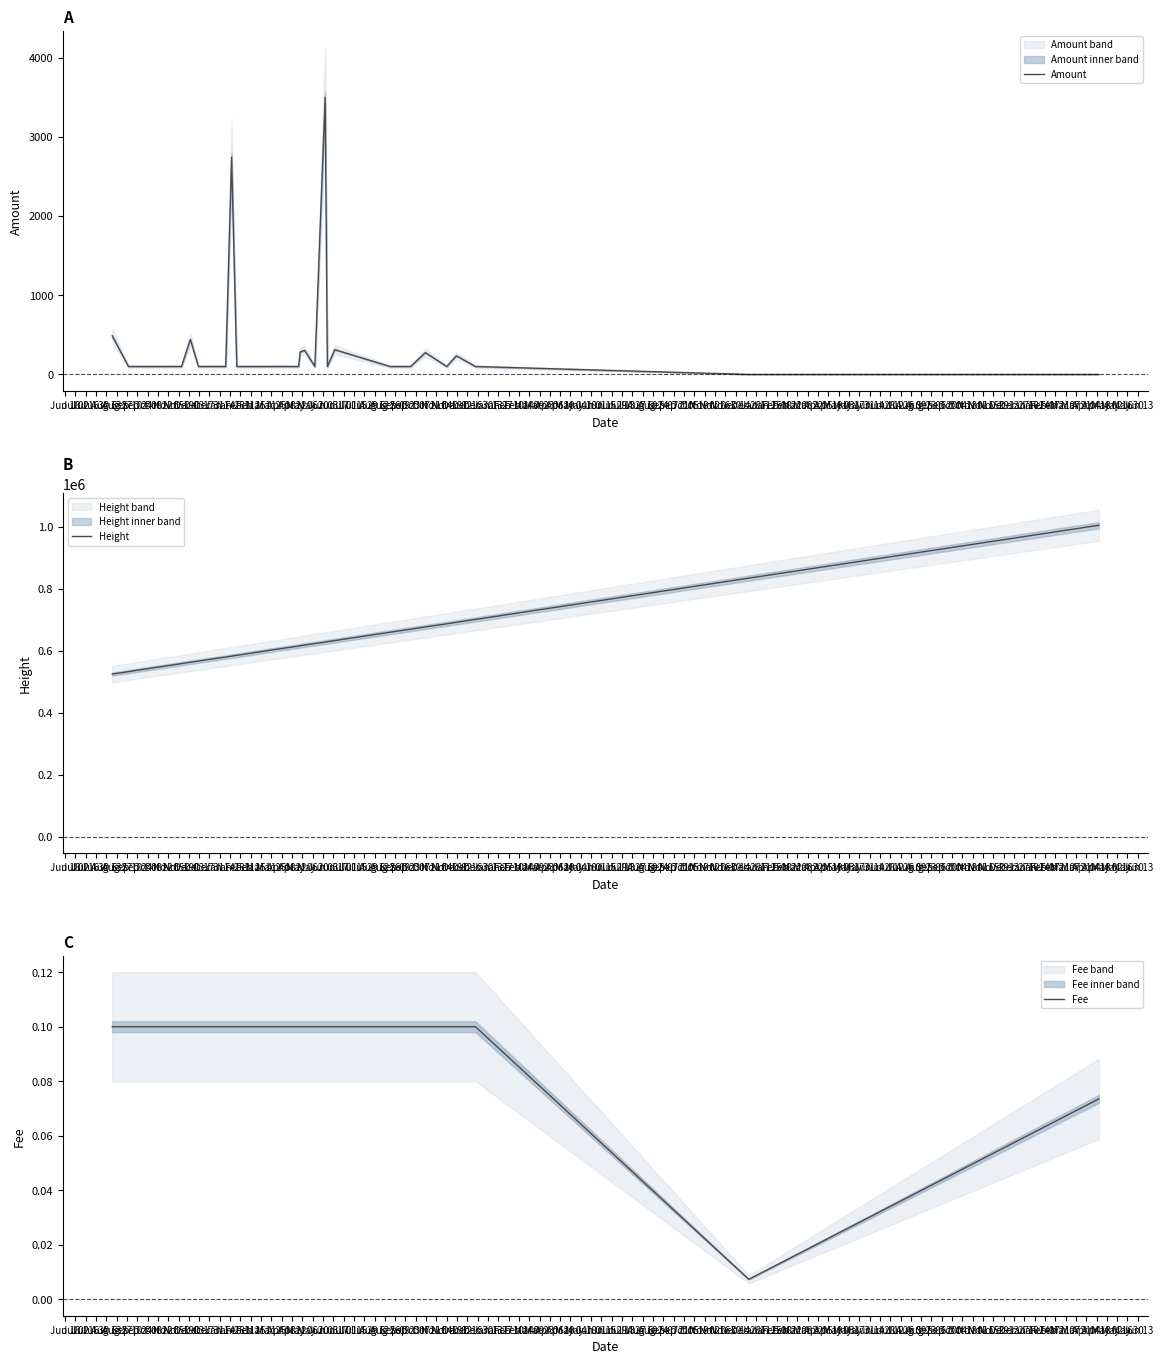

True or false: Fee and Amount intersect in this chart.

True